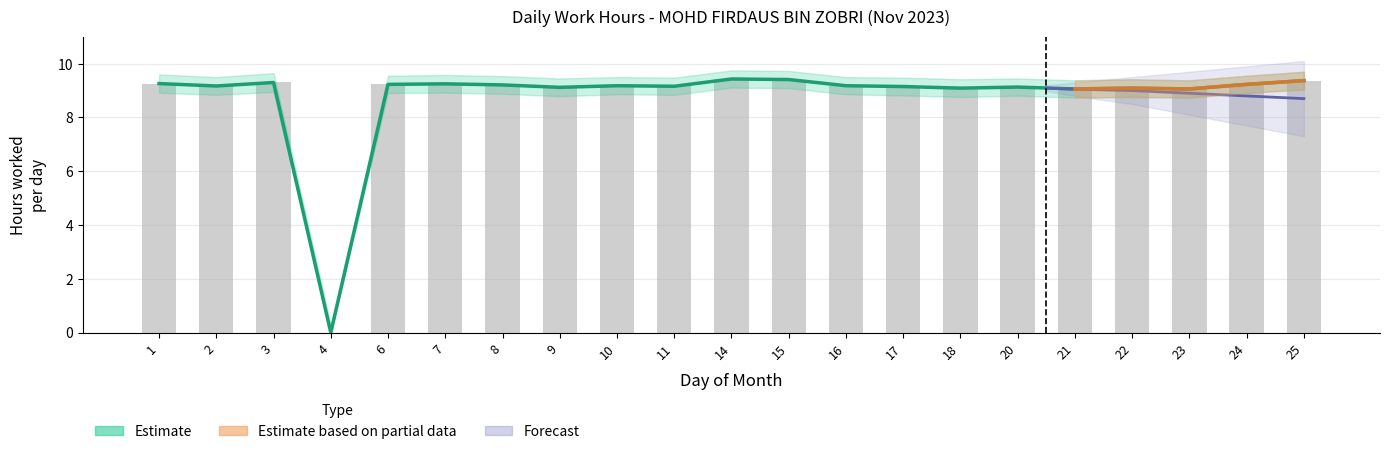

The chart shows a value of 9.1 at 23. True or false?

True